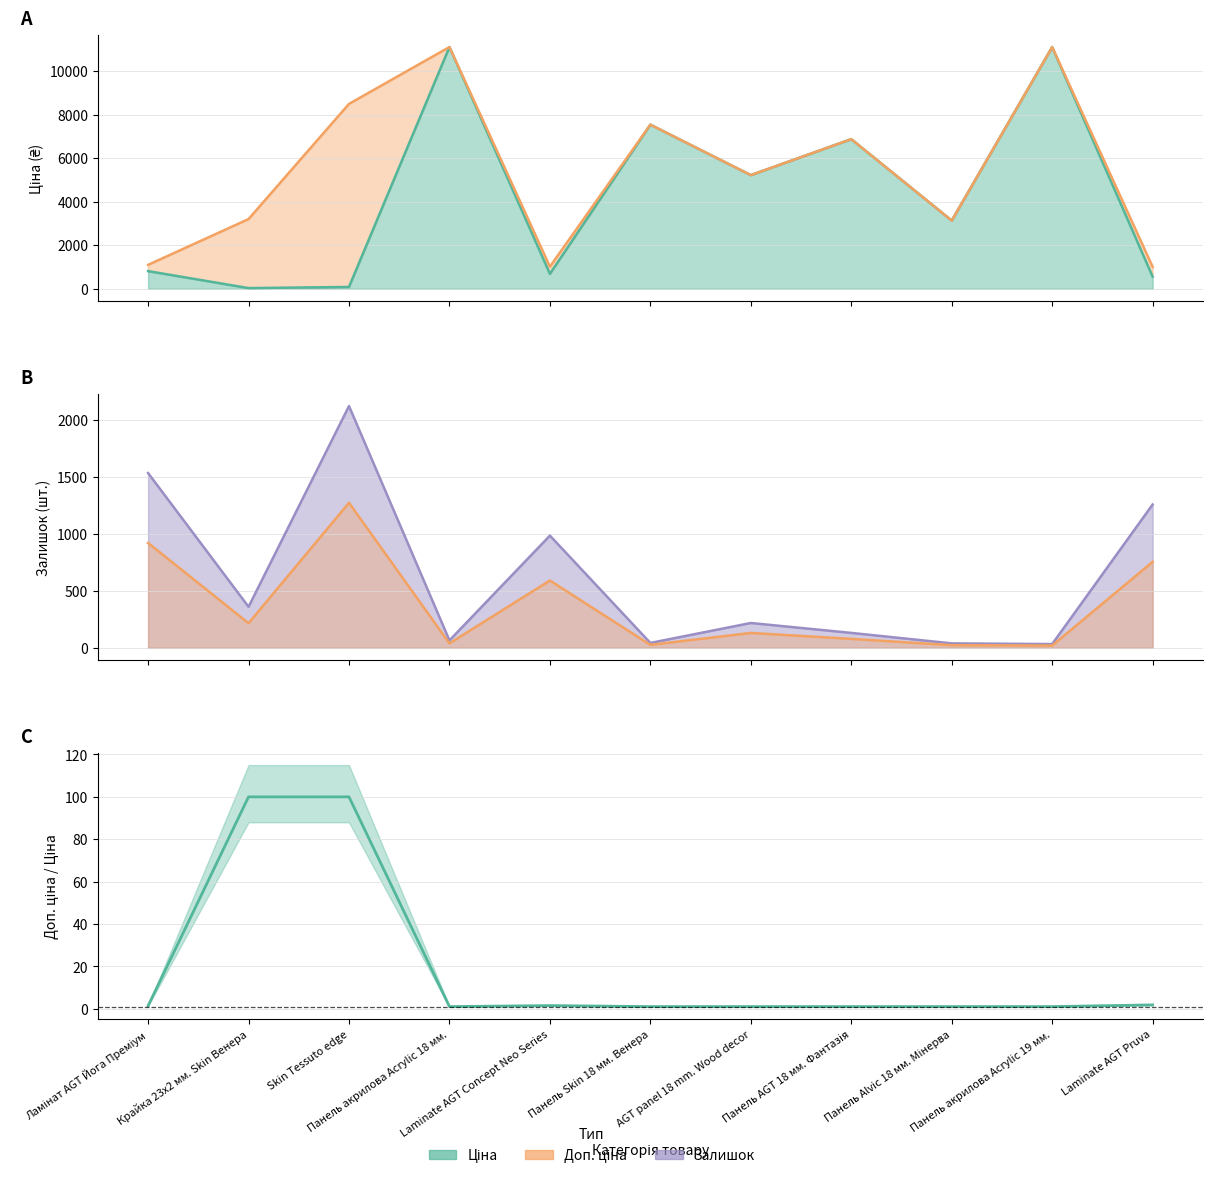

Reading right to left, what are all the values shown in this chart?

Laminate AGT Pruva=1.8	Панель акрилова Acrylic 19 мм.=1.0	Панель Alvic 18 мм. Мінерва=1.0	Панель AGT 18 мм. Фантазія=1.0	AGT panel 18 mm. Wood decor=1.0	Панель Skin 18 мм. Венера=1.0	Laminate AGT Concept Neo Series=1.5	Панель акрилова Acrylic 18 мм.=1.0	Skin Tessuto edge=100.0	Крайка 23x2 мм. Skin Венера=100.0	Ламінат AGT Йога Преміум=1.4